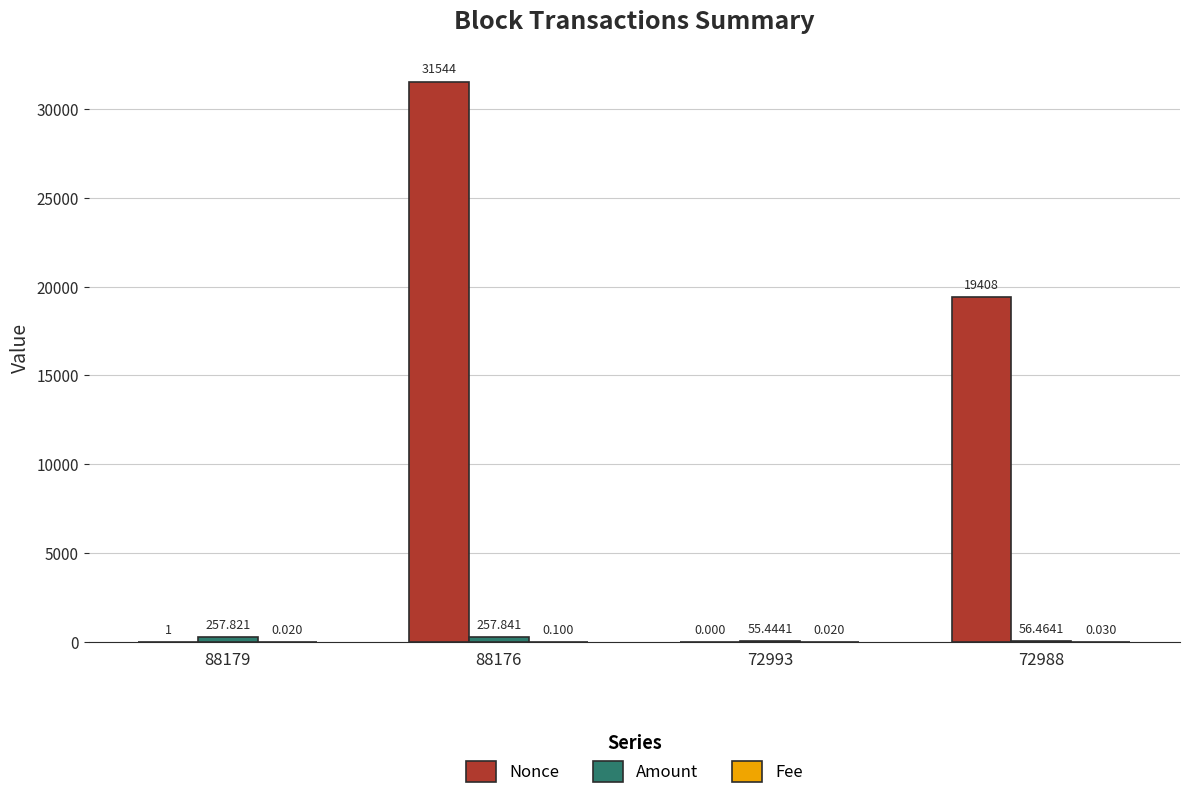

What is the greatest value displayed?

31544.0